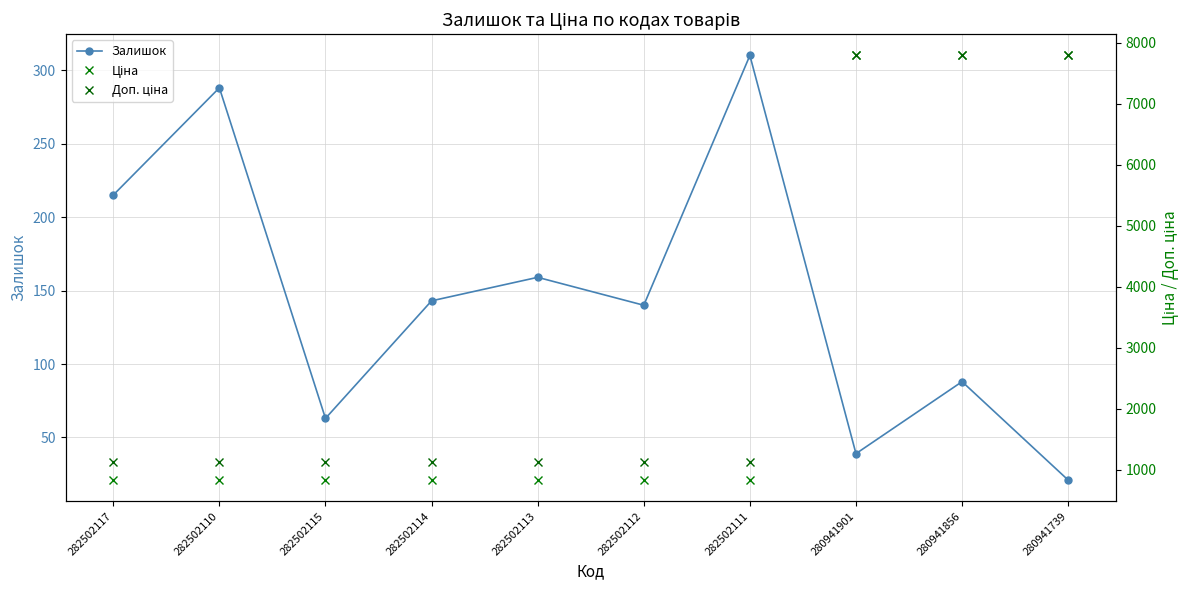

What is the sum of all Ціна values?

29205.5